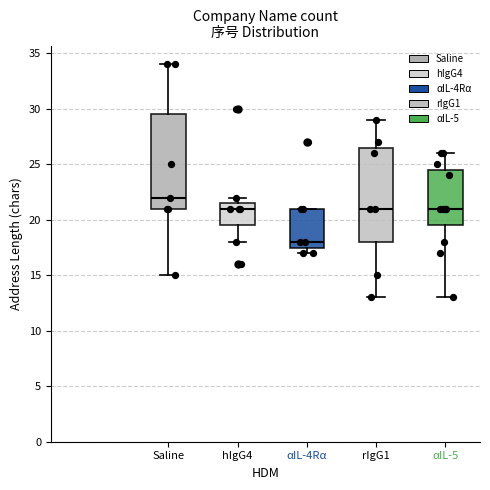

Where does the median line of the box for hIgG4 sit on the y-axis? The values are not printed on the chart, so give them approximately, as read against the axis.

21.0